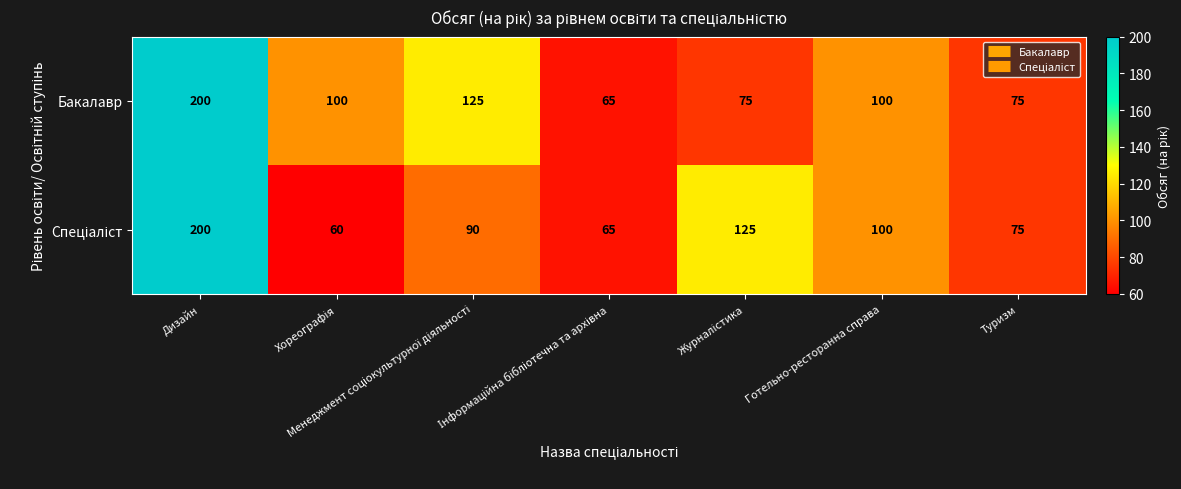

What is the greatest value displayed?

200